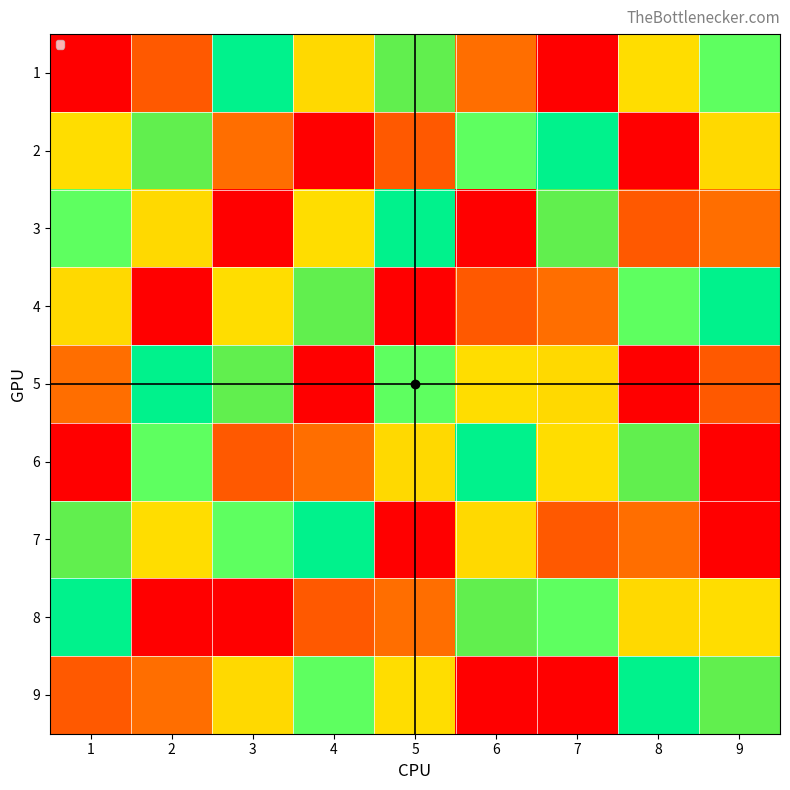

Which series changed the most between 7 and 9?

7